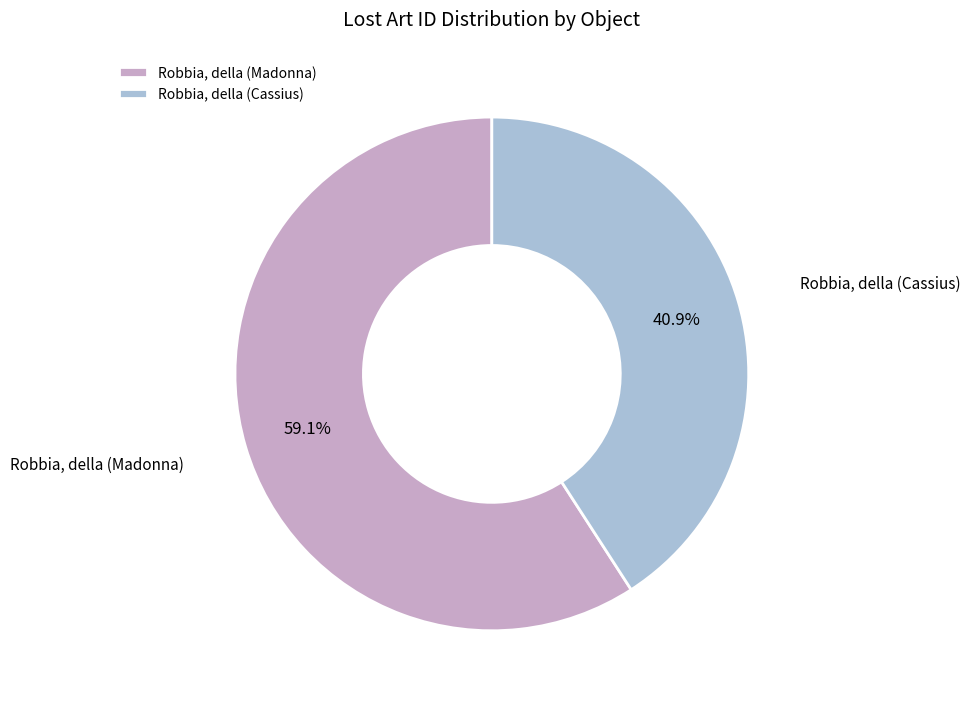

Count the number of slices in the pie.

2